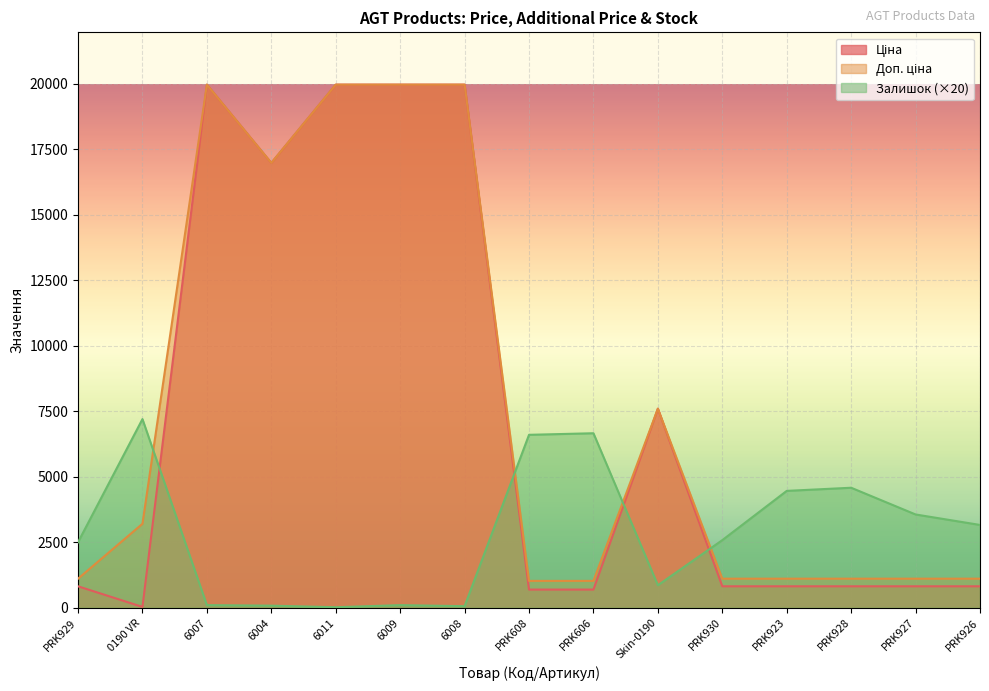

True or false: Доп. ціна and Ціна intersect in this chart.

False